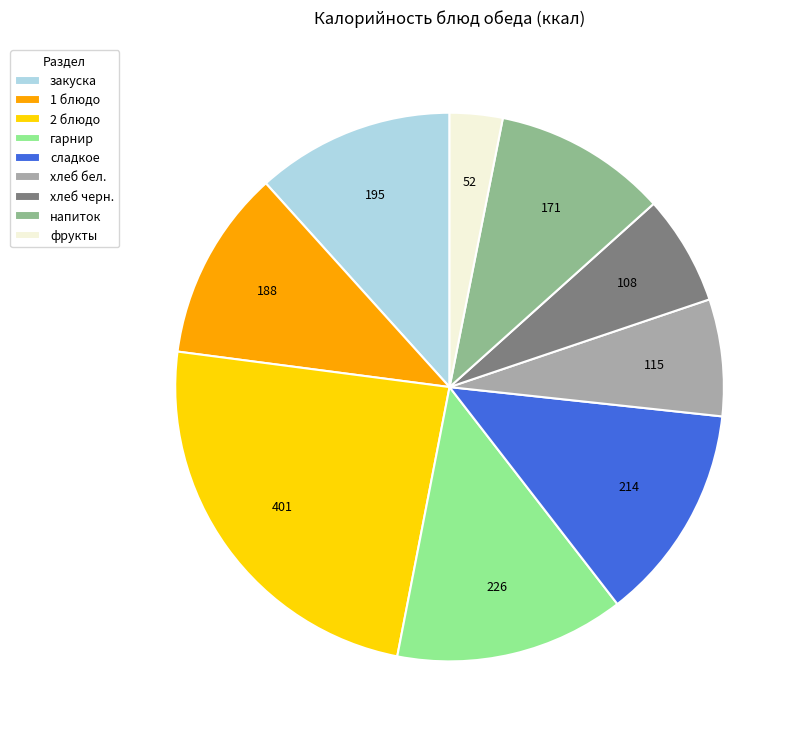

Is it true that 1 блюдо is 11% of the pie?

True